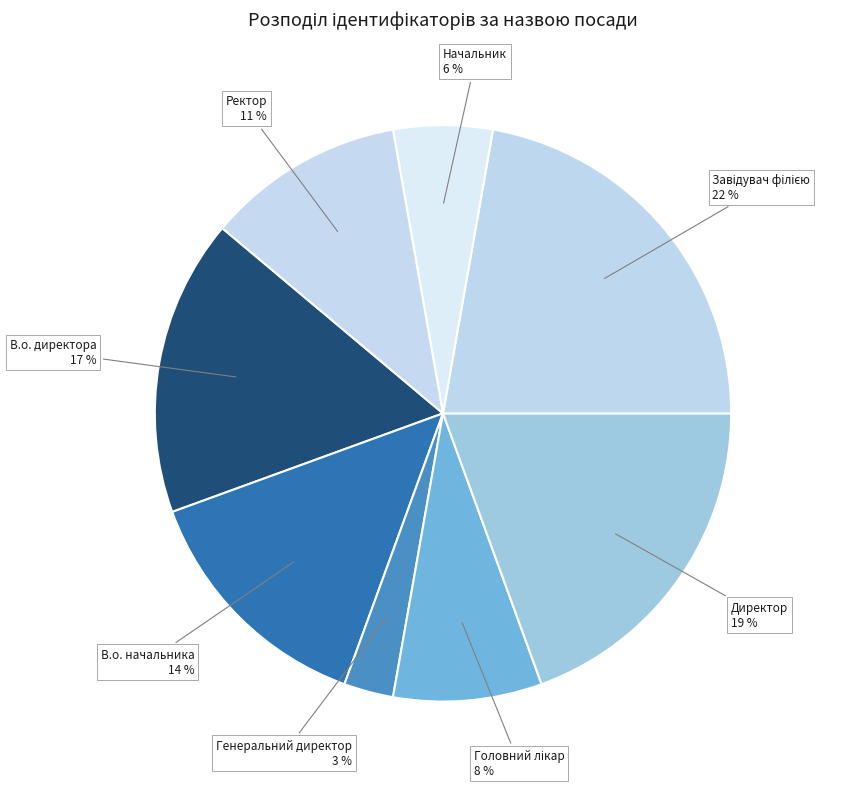

Count the number of slices in the pie.

8